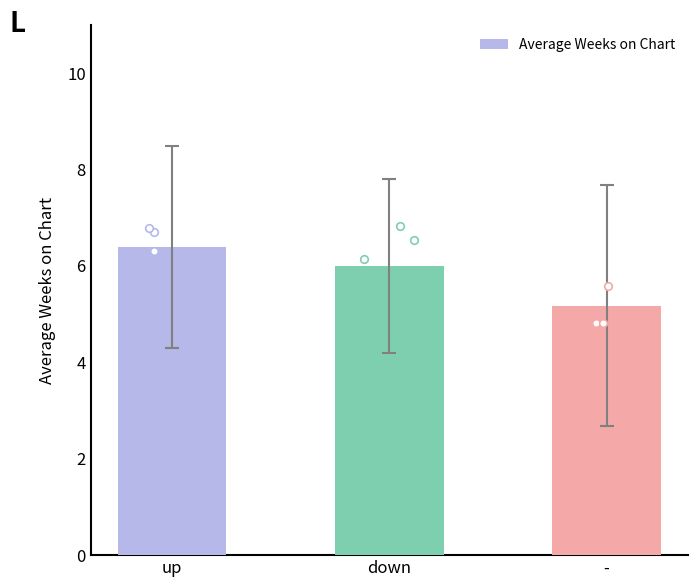

What is the ratio of the value at - to the value at down?

0.9